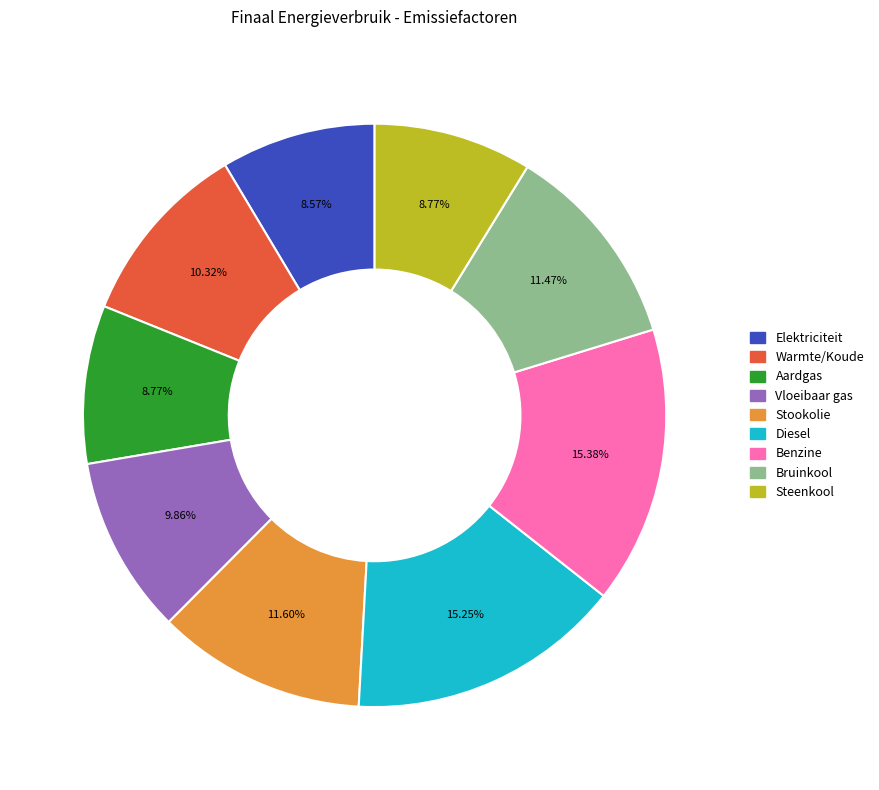

True or false: Diesel accounts for 15% of the total.

True